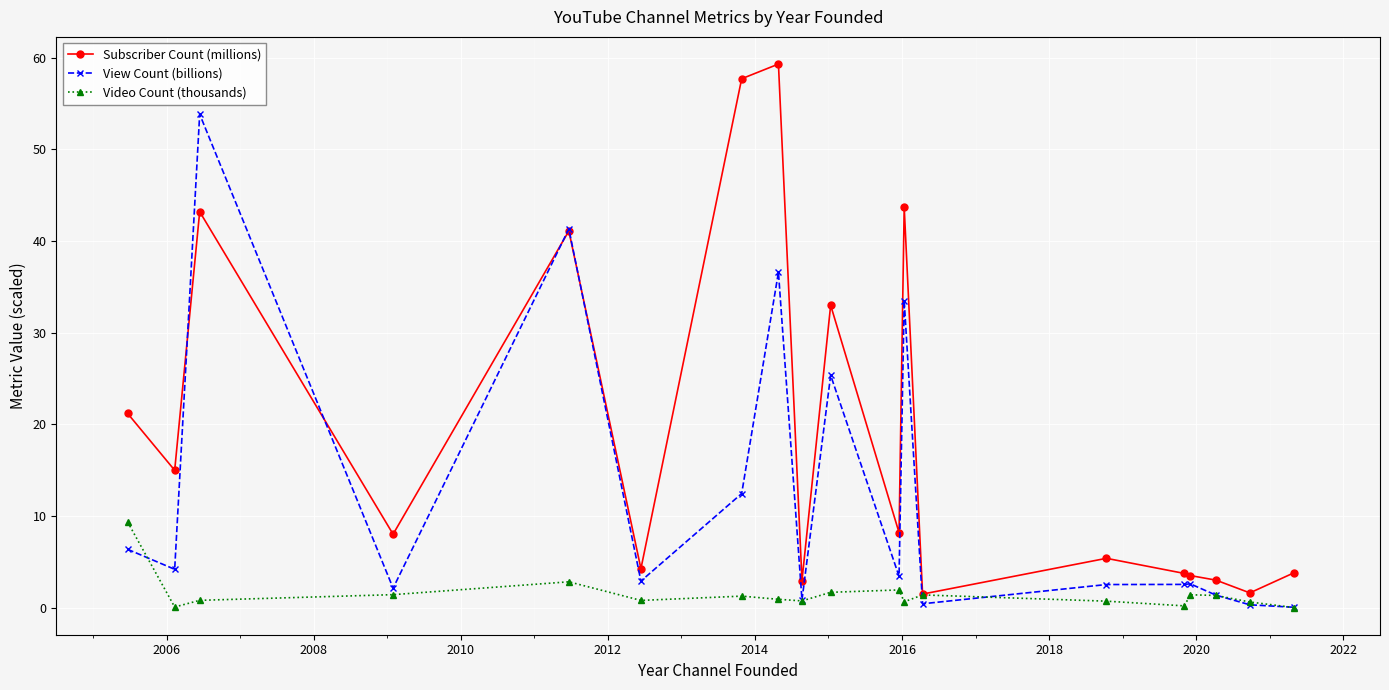

True or false: View Count (billions) has more than 1 points higher than both neighbors.

True